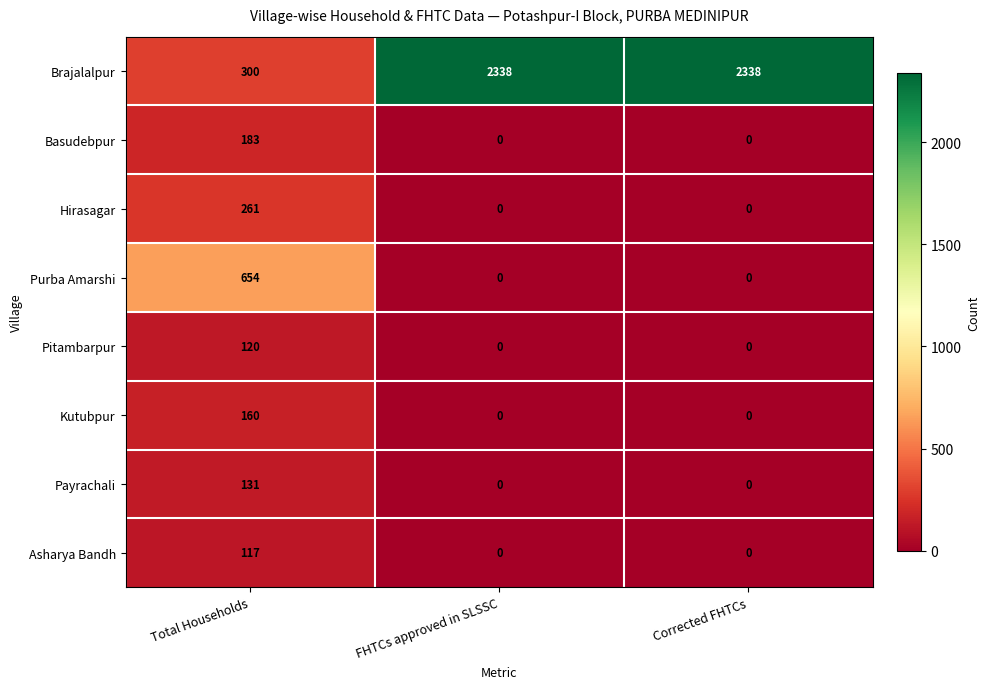

The Brajalalpur series shows 490 at Total Households. True or false?

False